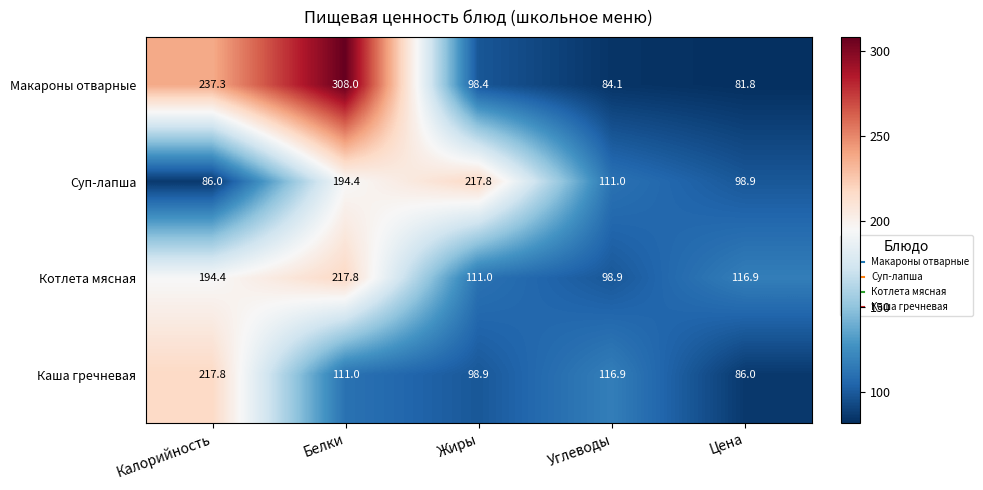

Rank the series by their average value, from highest to lowest.

Макароны отварные, Котлета мясная, Суп-лапша, Каша гречневая